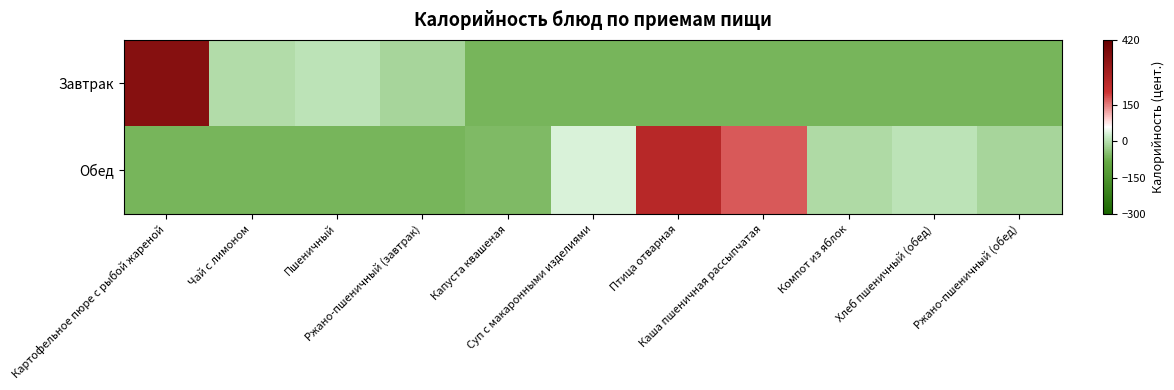

Rank the series by their maximum value, from lowest to highest.

Обед, Завтрак